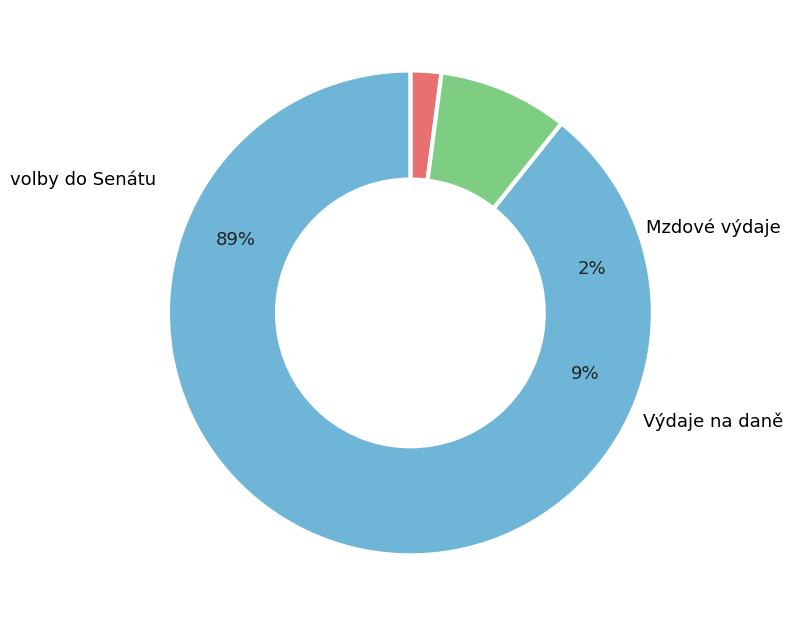

Is there a majority slice in this chart?

Yes